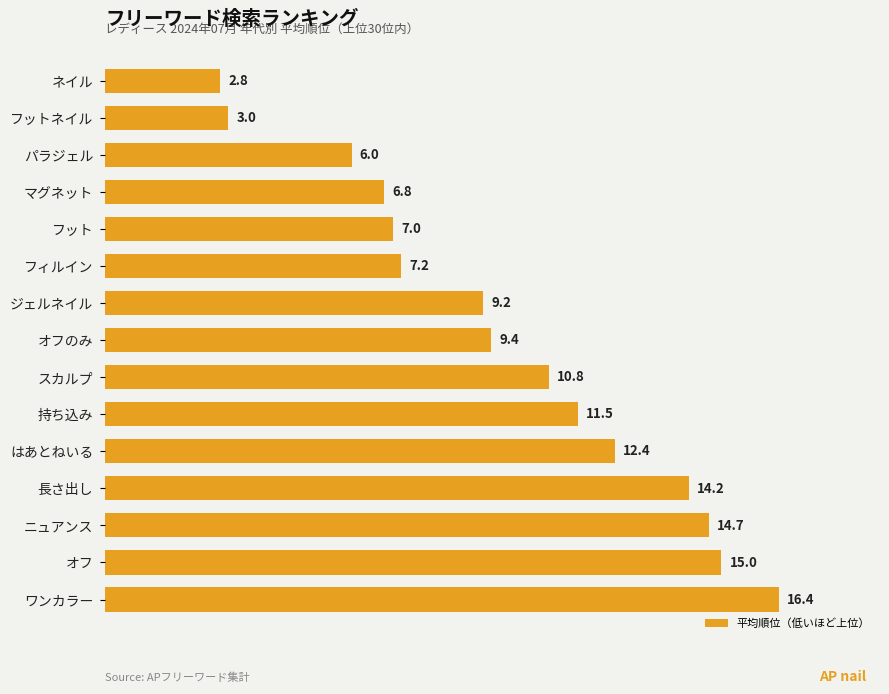

Reading top to bottom, extract all data points from this chart.

2.8	3.0	6.0	6.8	7.0	7.2	9.2	9.4	10.8	11.5	12.4	14.2	14.7	15.0	16.4